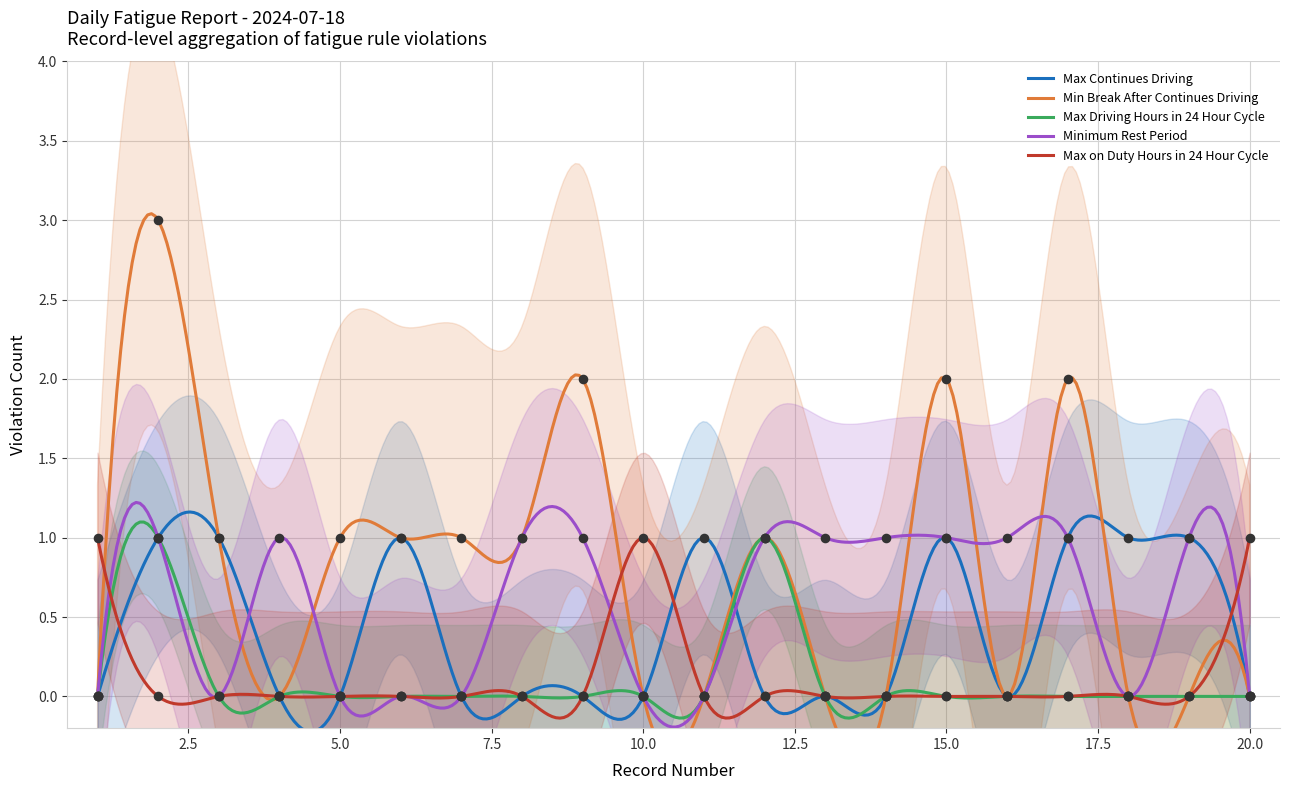

Which series reaches the maximum Y coordinate?

Min Break After Continues Driving